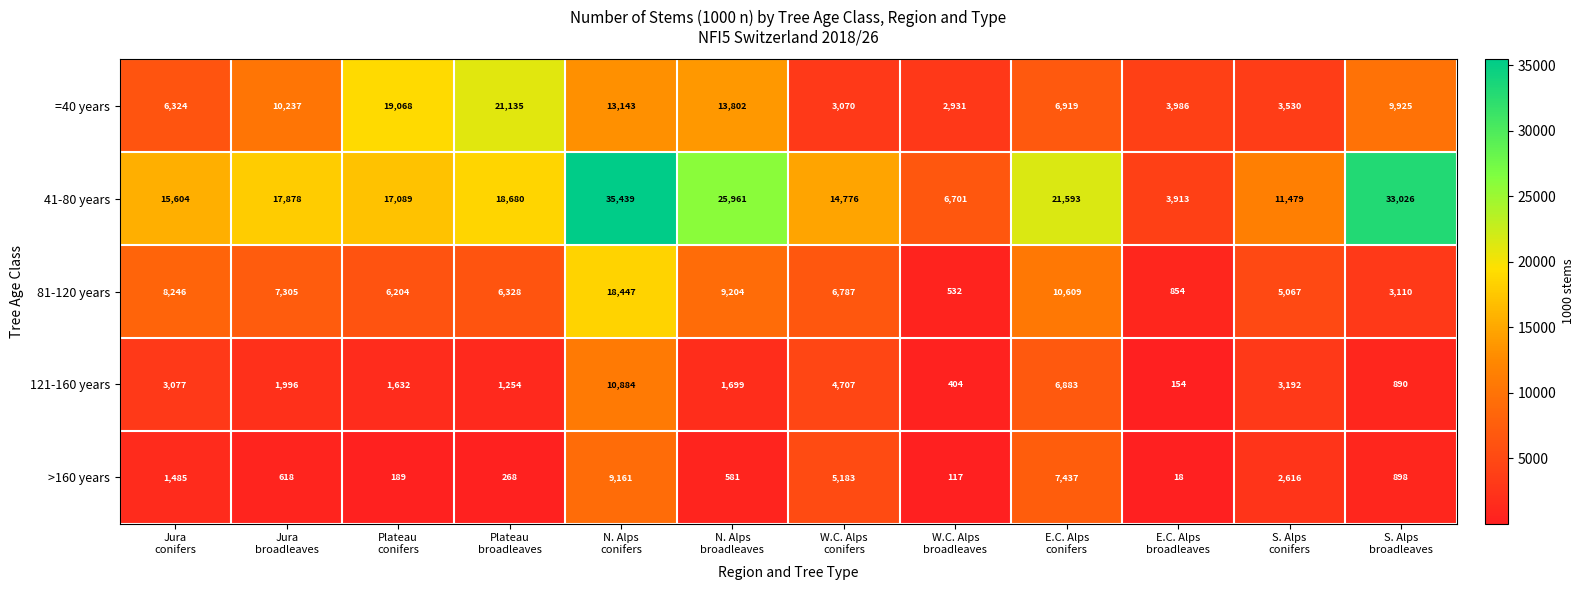

Which series has the largest range (max minus min)?

41-80 years